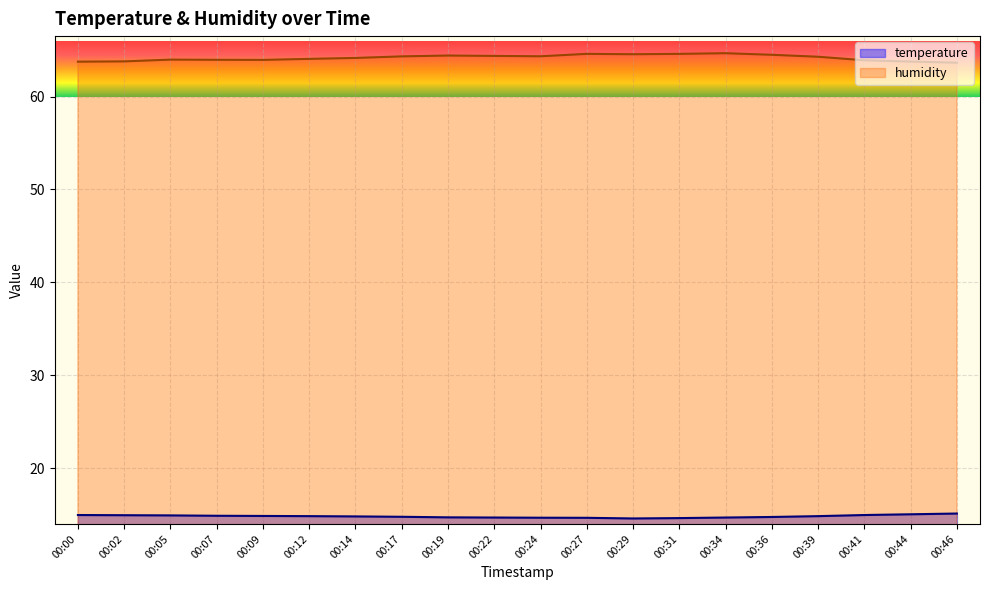

What is the difference between the maximum and minimum values in the temperature series?

0.5